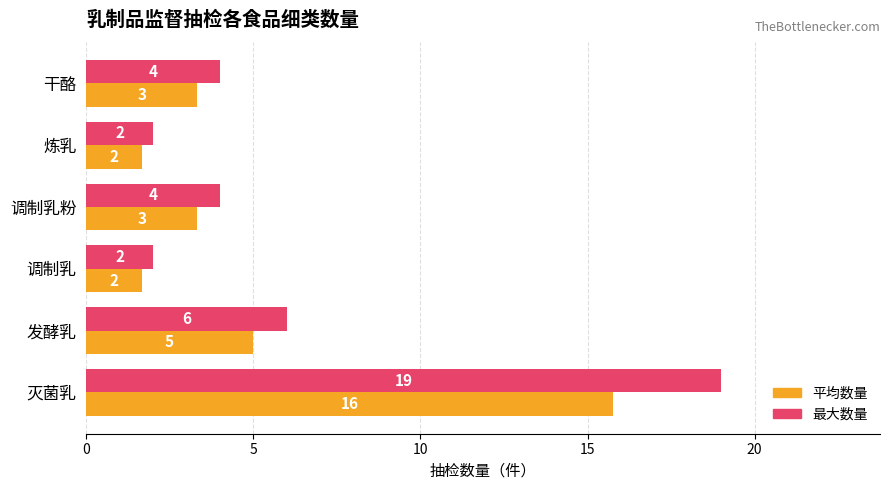

The 平均数量 series shows 0.5 at 调制乳. True or false?

False